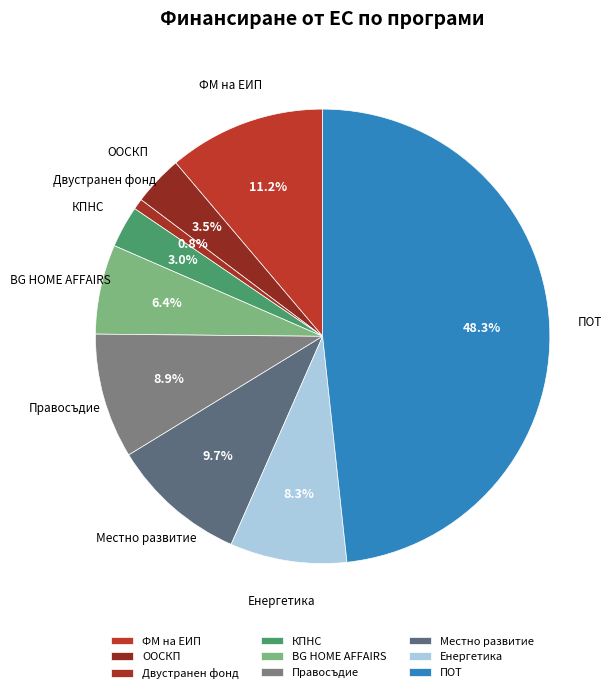

What is the largest slice in the pie chart?

ПОТ